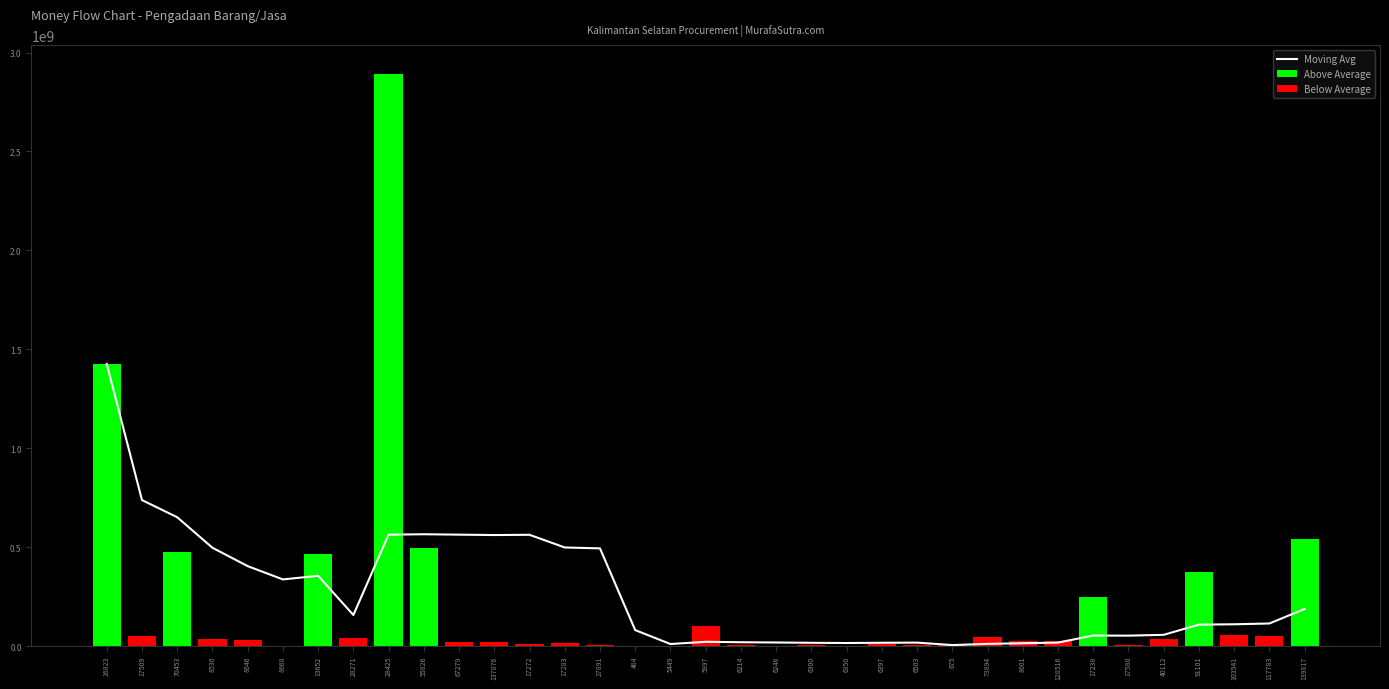

The value of Above Average at 28425 is 1601973346.2. True or false?

False